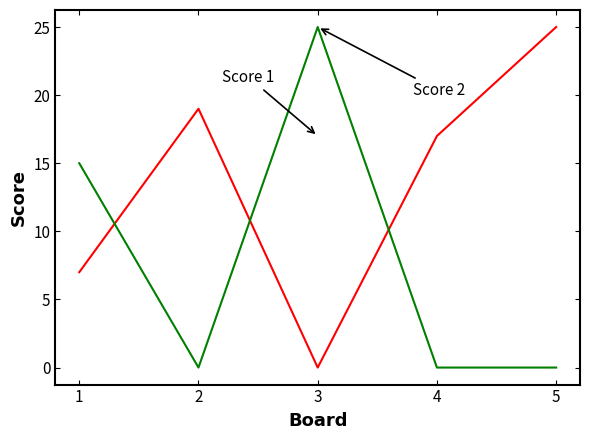

What is the total value across all series at 1?

22